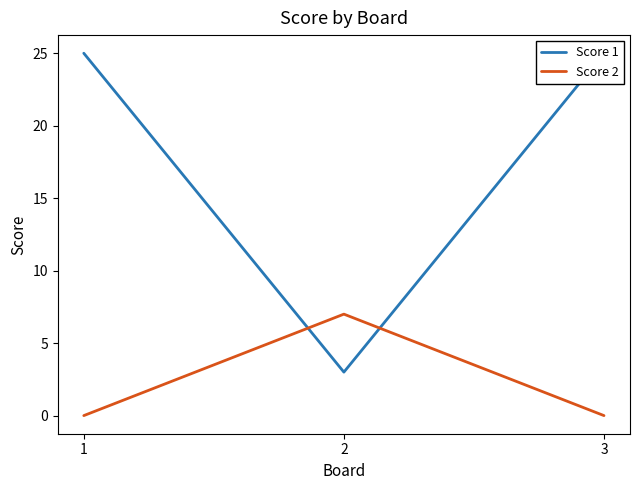

How many lines are shown in the chart?

2